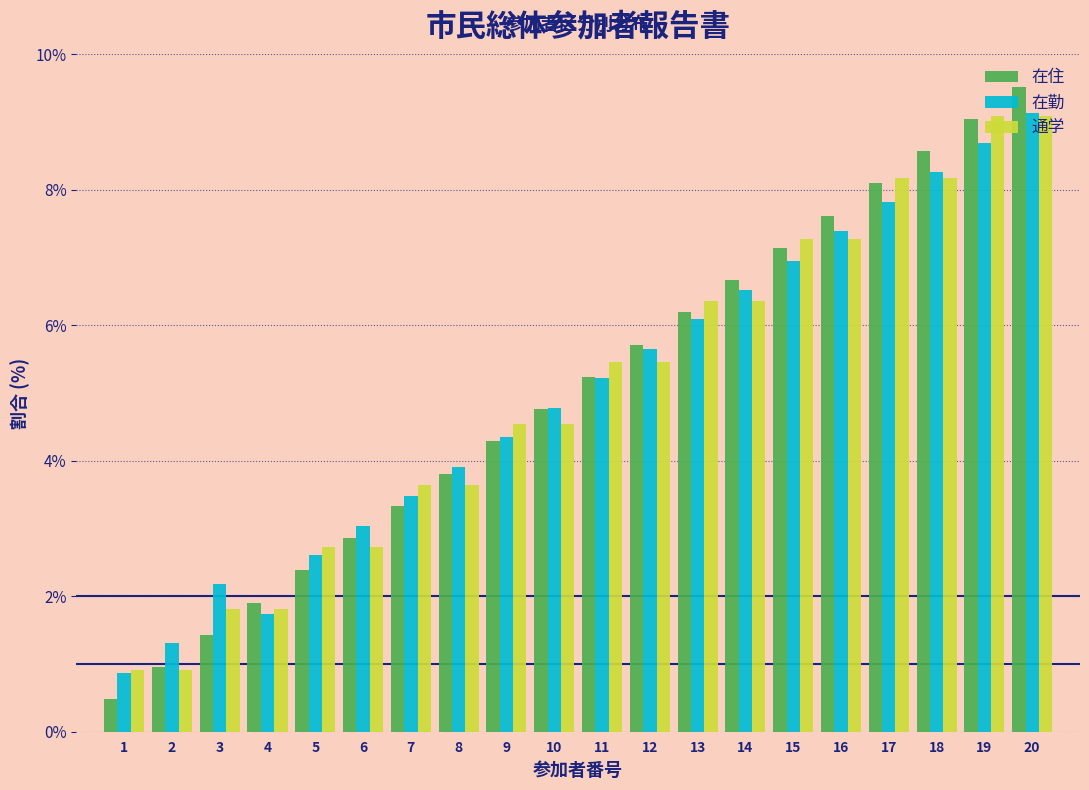

What is the spread (max minus min) of values at 18?

0.4